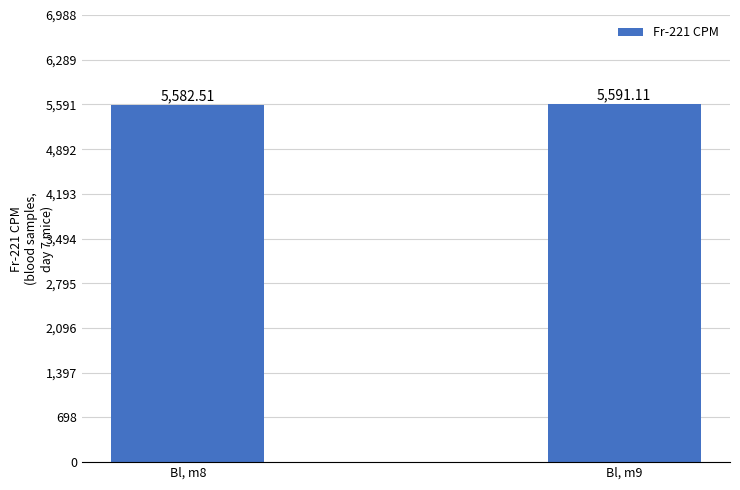

How many bars are there in total?

2